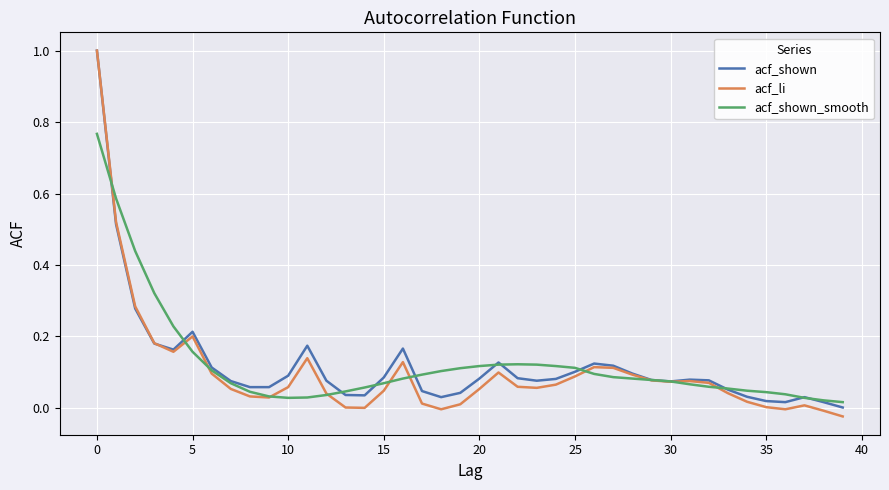

Which series has the widest spread of values?

acf_li